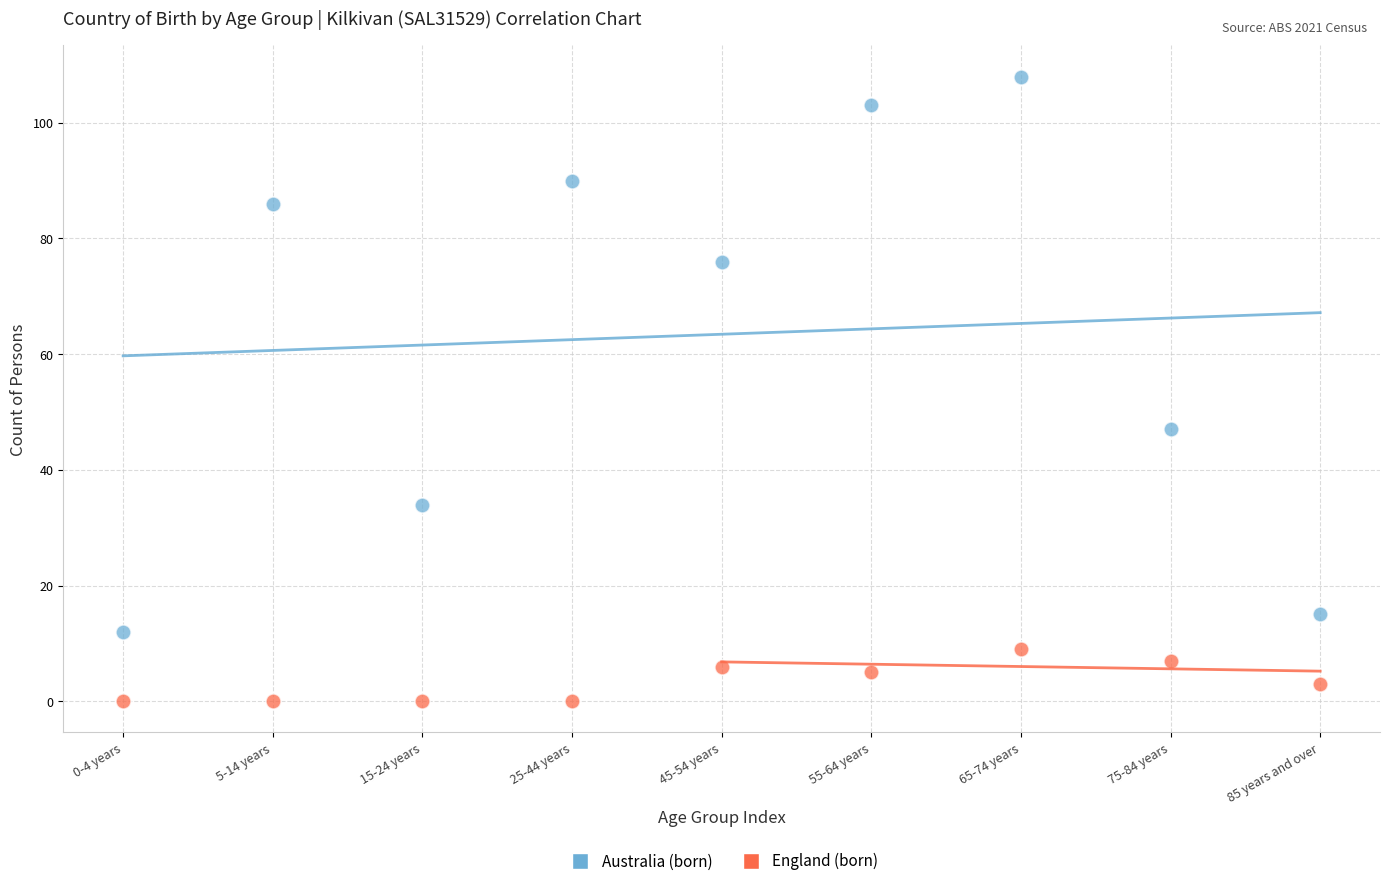

What are all the series names shown in the legend?

Australia (born), England (born)